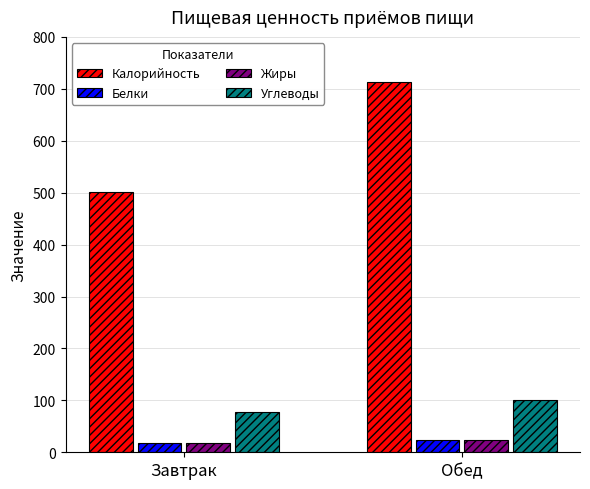

At which category does the chart reach its peak across all series?

Обед